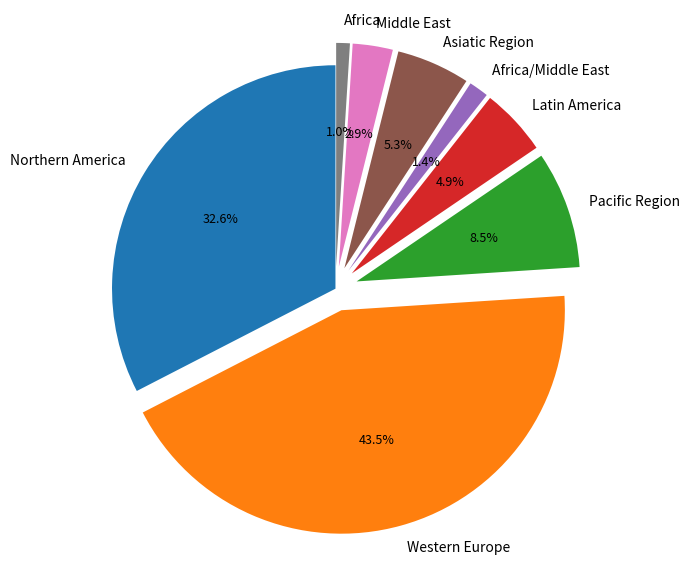

Does Pacific Region account for over 50% of the chart?

No